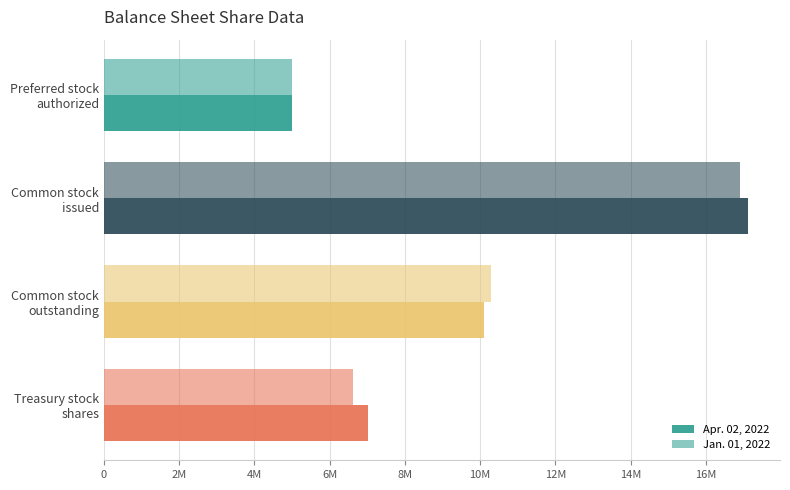

Does the chart contain stacked bars?

No